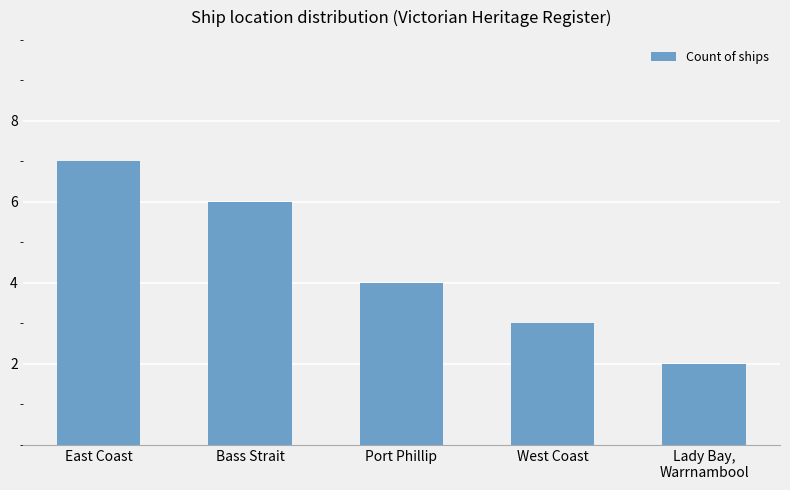

Which category has the highest value across all series?

East Coast